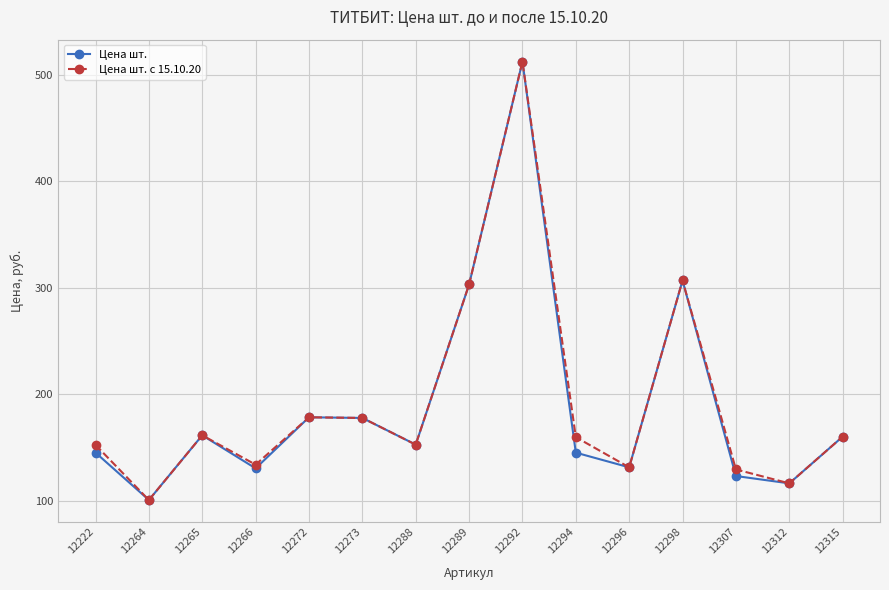

What is the total value across all series at 12288?

305.6